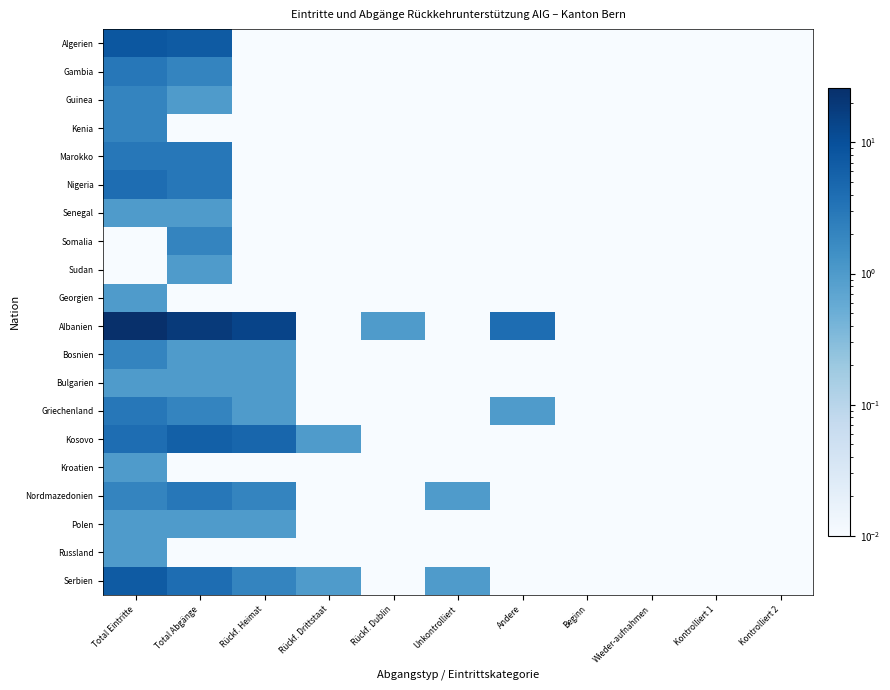

Which has a higher value, Total Eintritte or Unkontrolliert?

Total Eintritte